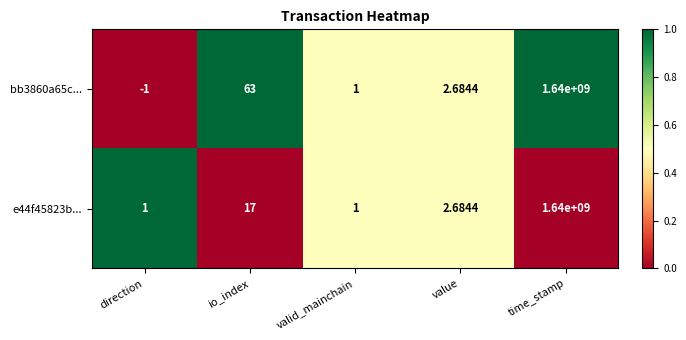

At which category is the sum across all series the highest?

time_stamp